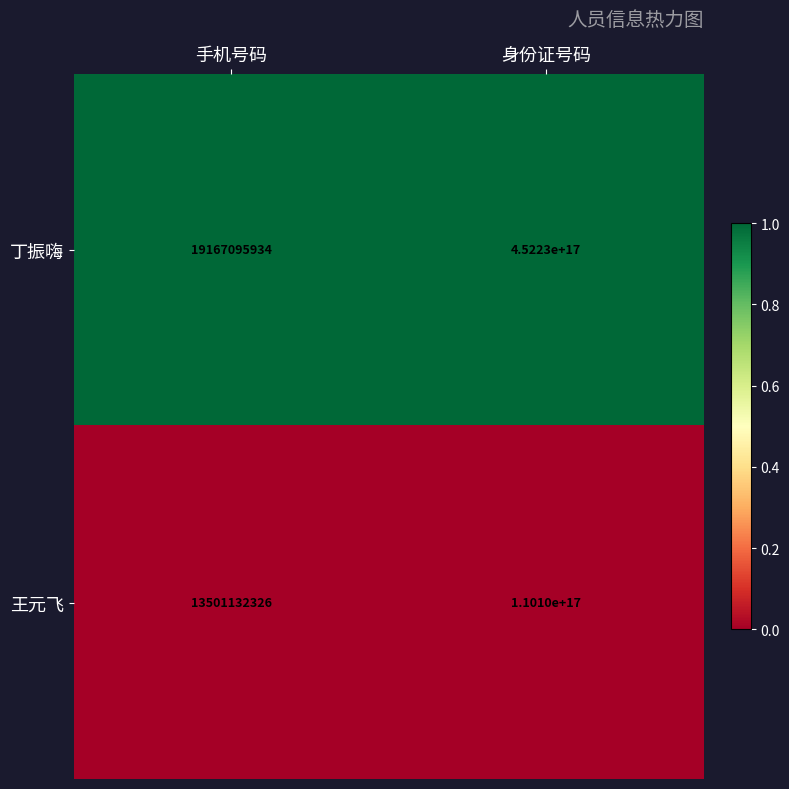

Which label corresponds to the largest value in the chart?

身份证号码